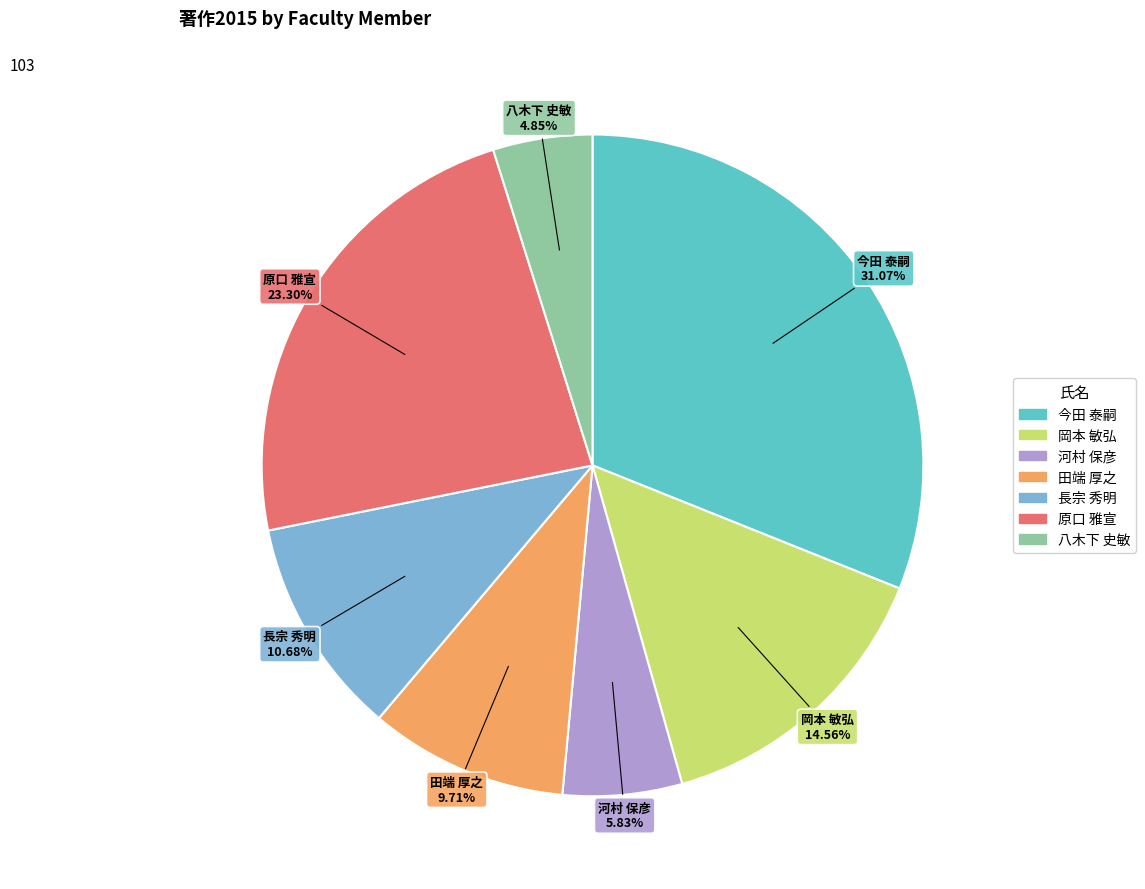

Does 田端 厚之 account for over 50% of the chart?

No